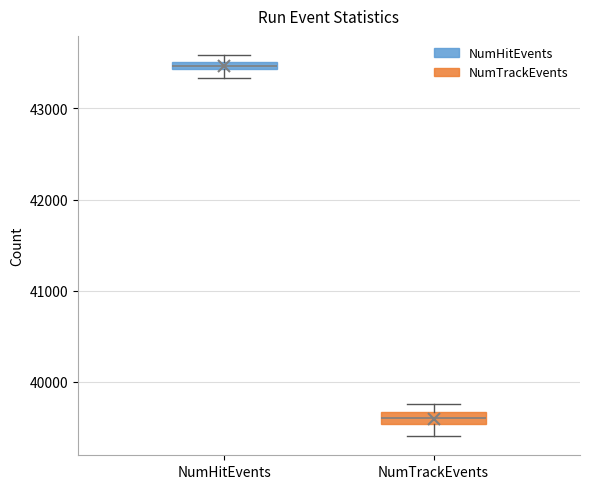

Where does the median line of the box for NumTrackEvents sit on the y-axis? The values are not printed on the chart, so give them approximately, as read against the axis.

39600